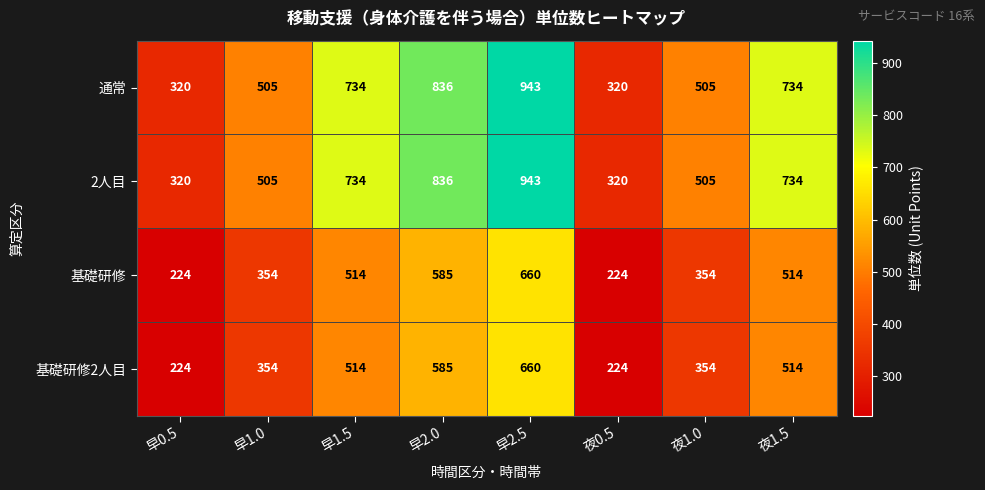

How many 基礎研修2人目 values are between 354 and 585?

5